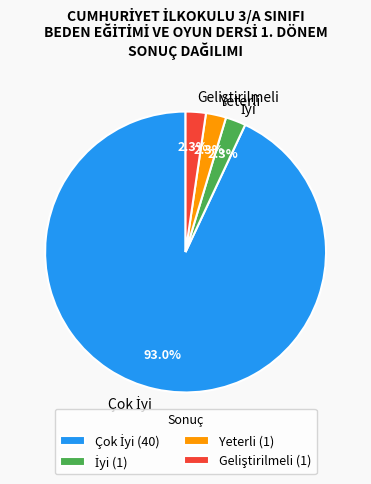

Does any single category account for the majority?

Yes